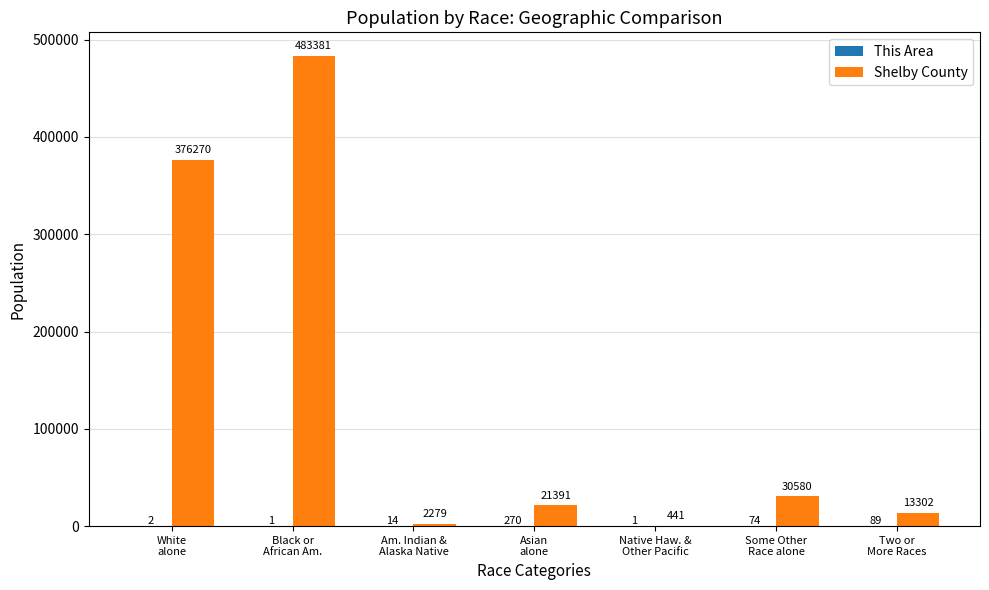

What is the sum of all Shelby County values?

927644